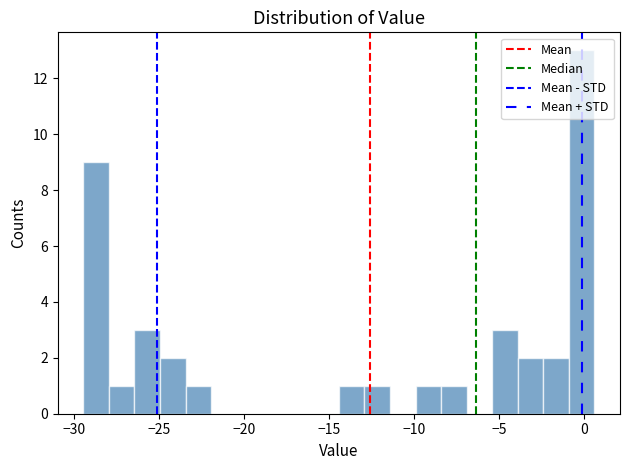

Around what value on the x-axis is the tallest bar? Give the approximate position of its centre, as read against the axis.

0.0